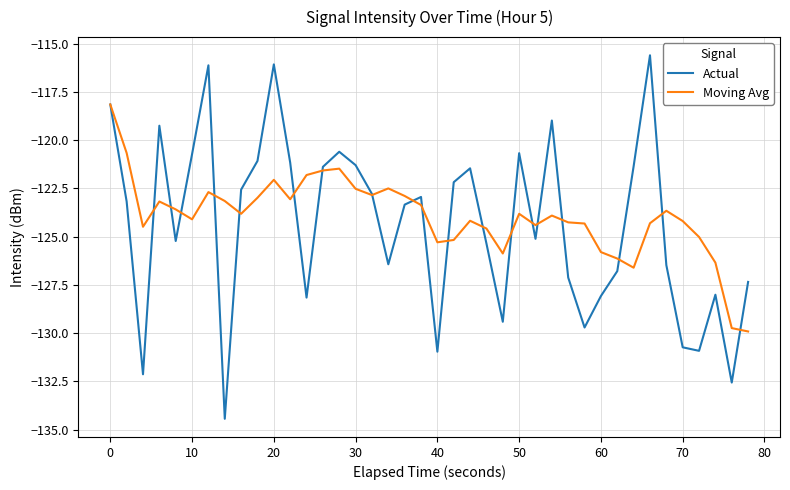

What is the minimum value shown in the chart?

-134.4